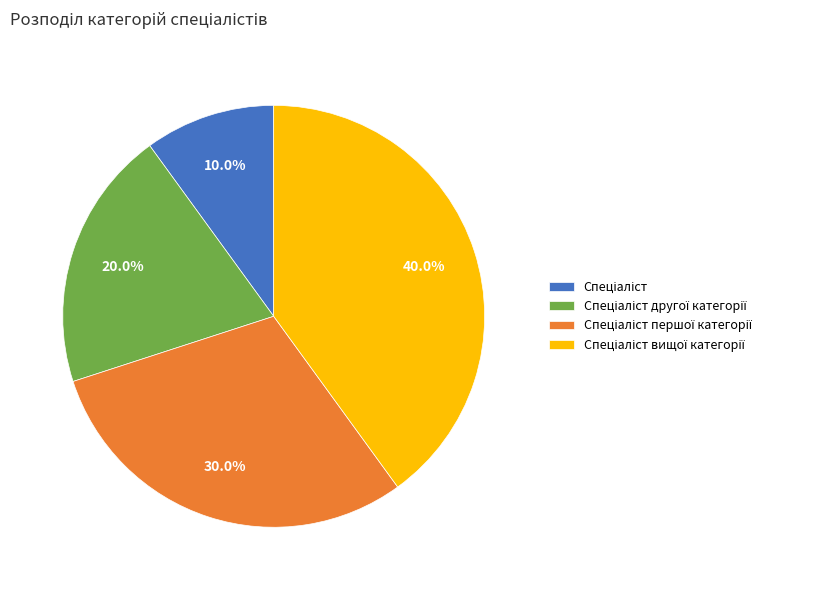

How many slices are in this pie chart?

4